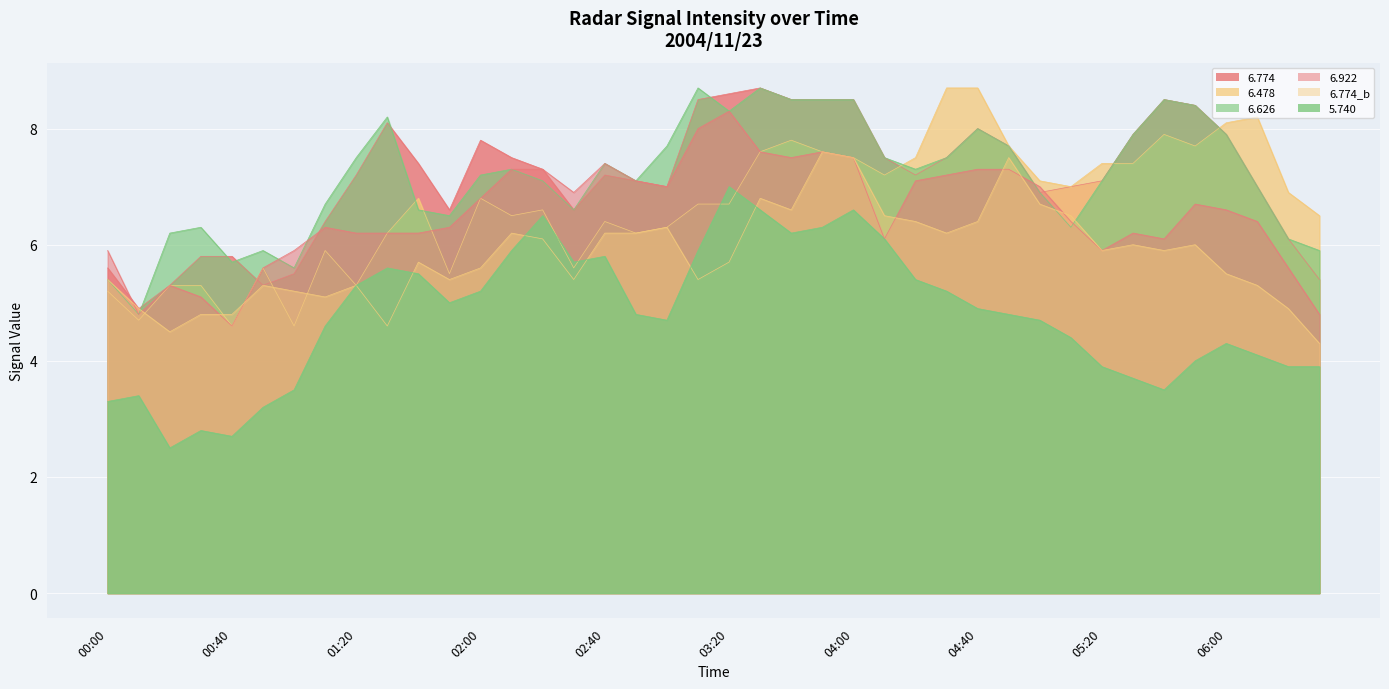

At which label does 6.626 reach its minimum?

2004/11/23 00:10